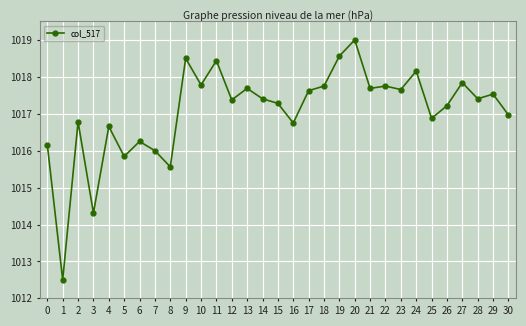

What is the value of the 29th point from the left?

1017.4